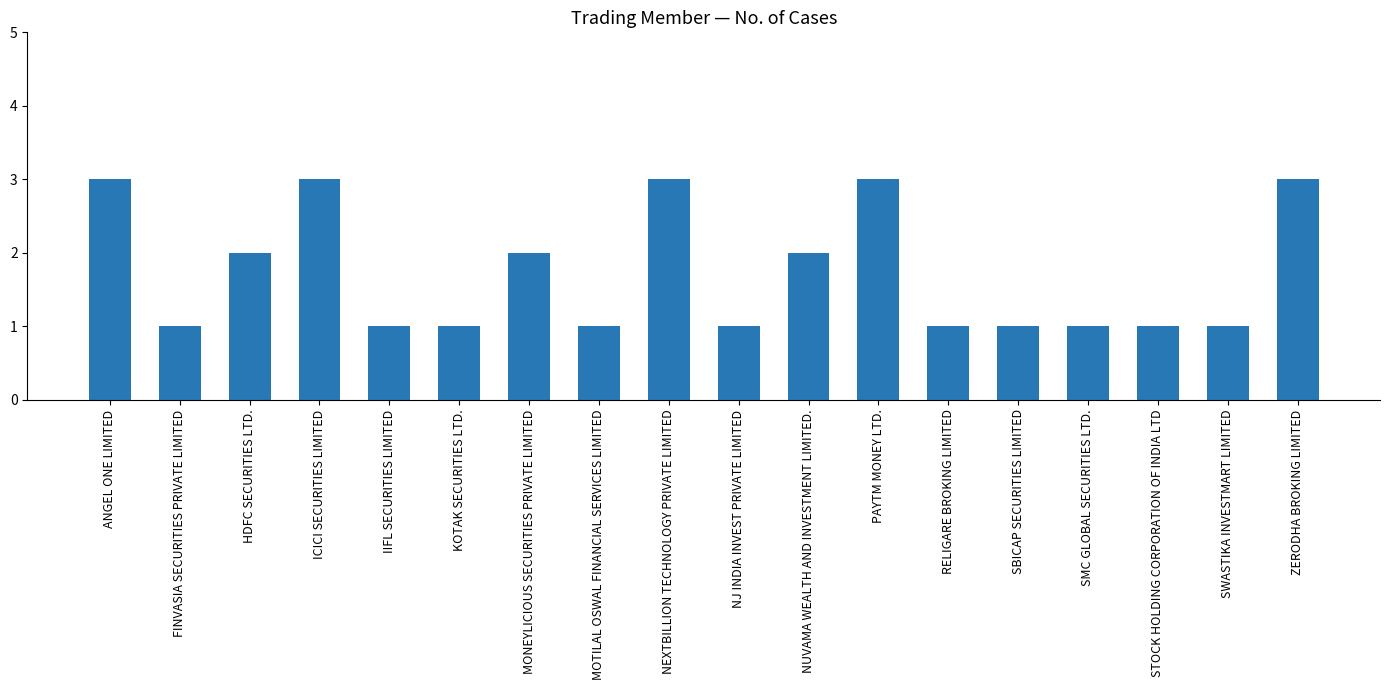

Reading right to left, transcribe all the data shown in this chart.

ZERODHA BROKING LIMITED=3	SWASTIKA INVESTMART LIMITED=1	STOCK HOLDING CORPORATION OF INDIA LTD=1	SMC GLOBAL SECURITIES LTD.=1	SBICAP SECURITIES LIMITED=1	RELIGARE BROKING LIMITED=1	PAYTM MONEY LTD.=3	NUVAMA WEALTH AND INVESTMENT LIMITED.=2	NJ INDIA INVEST PRIVATE LIMITED=1	NEXTBILLION TECHNOLOGY PRIVATE LIMITED=3	MOTILAL OSWAL FINANCIAL SERVICES LIMITED=1	MONEYLICIOUS SECURITIES PRIVATE LIMITED=2	KOTAK SECURITIES LTD.=1	IIFL SECURITIES LIMITED=1	ICICI SECURITIES LIMITED=3	HDFC SECURITIES LTD.=2	FINVASIA SECURITIES PRIVATE LIMITED=1	ANGEL ONE LIMITED=3